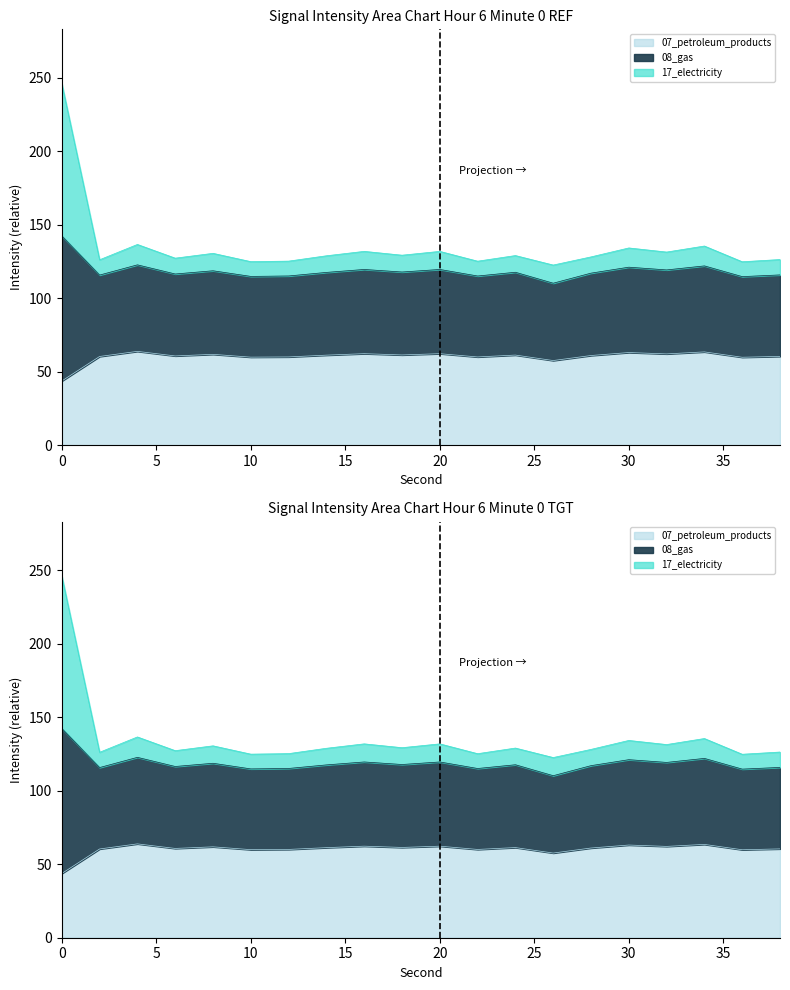

What is the value of the Min Intensity (dBm) point at the 6th from the left?

125.0